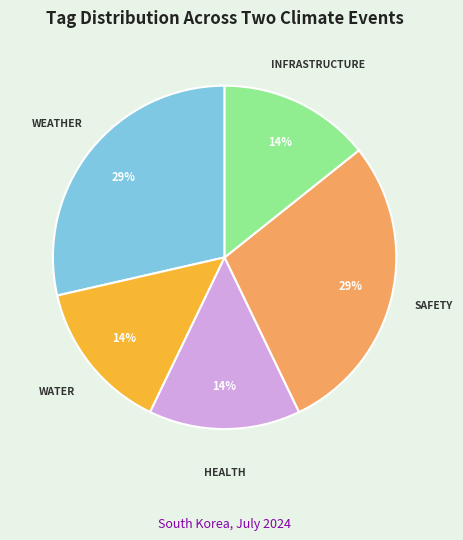

Is there any slice that represents more than half of the pie?

No